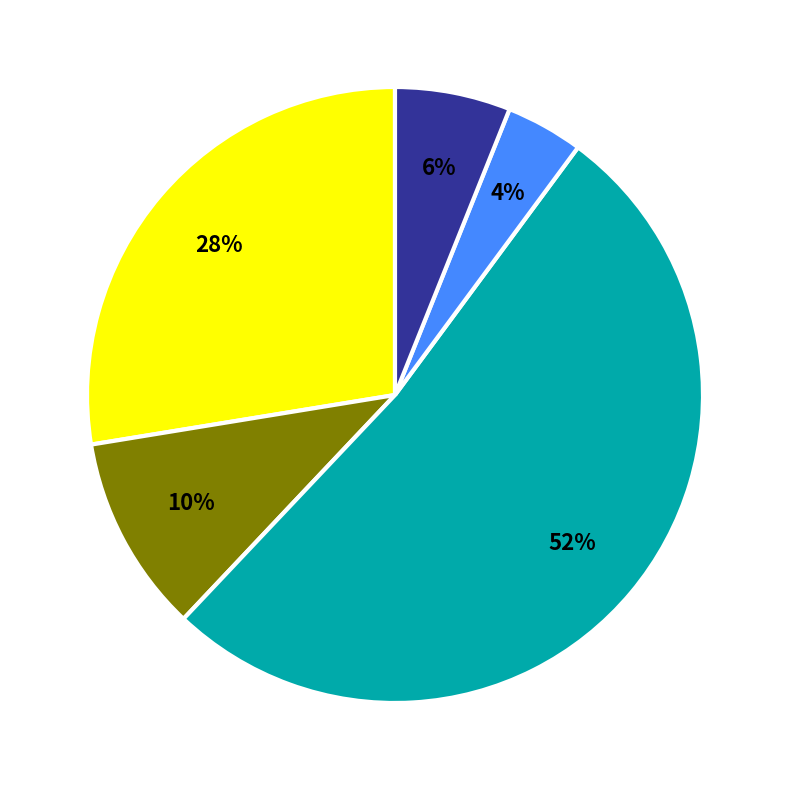

Is there any slice that represents more than half of the pie?

Yes